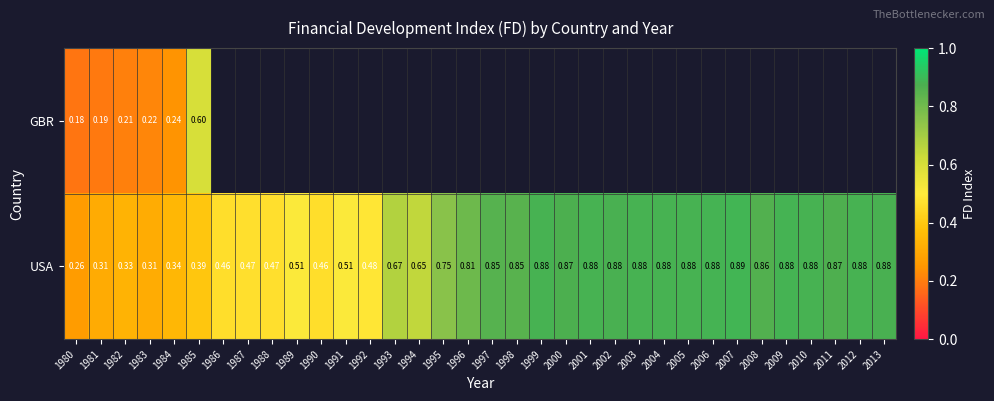

Rank the series at 1981 from highest to lowest value.

USA, GBR